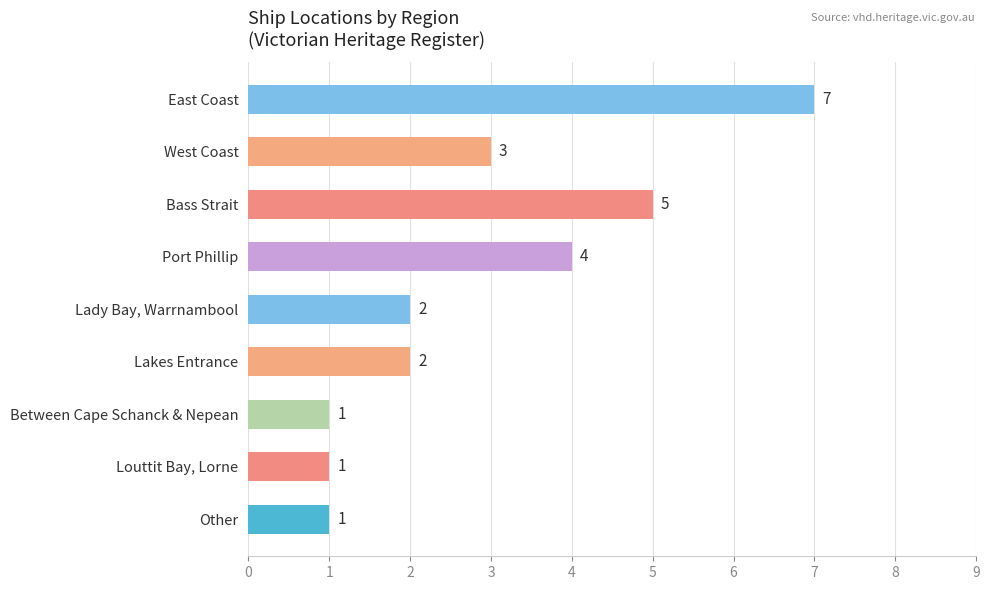

What is the change in value from Port Phillip to Louttit Bay, Lorne?

-3